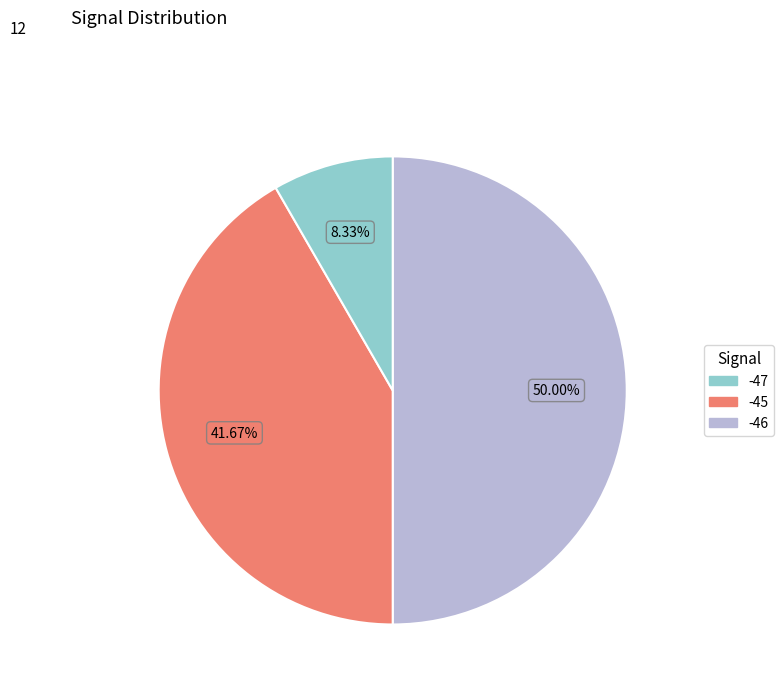

Count the number of slices in the pie.

3